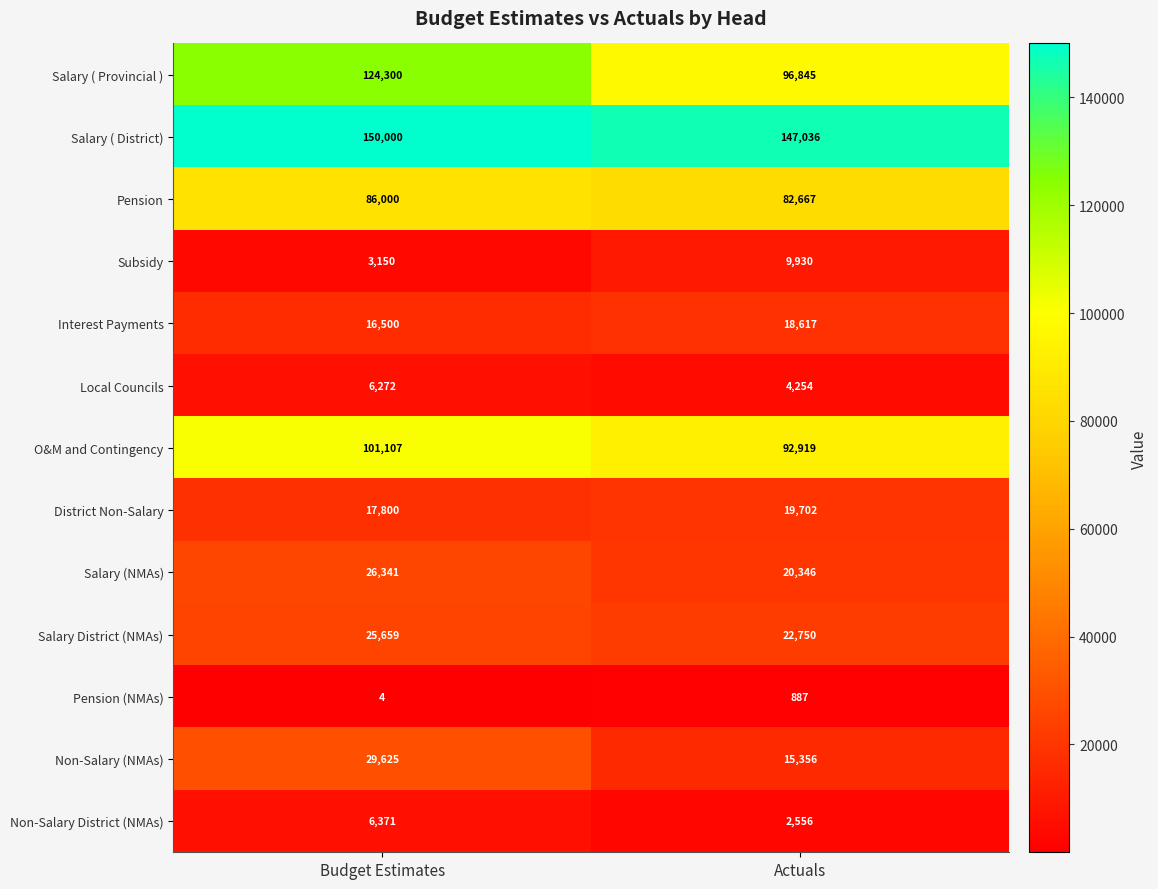

What is the difference between the District Non-Salary values at Actuals and Budget Estimates?

1902